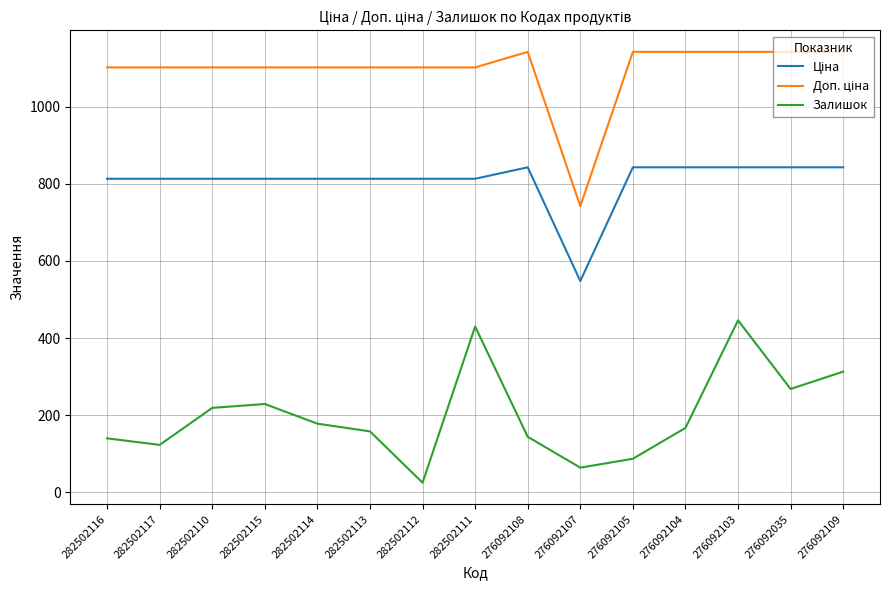

True or false: Залишок has a value of 178.0 at 282502114.

True